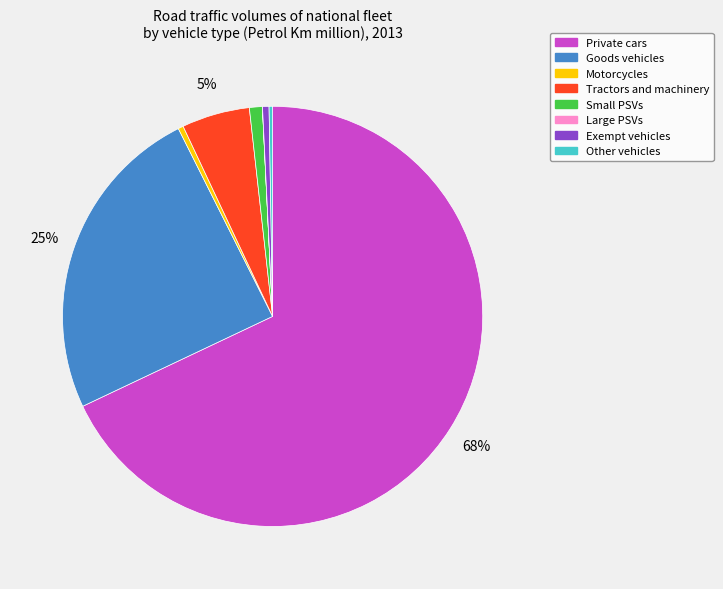

To the nearest percent, what is the average slice percentage?

12%